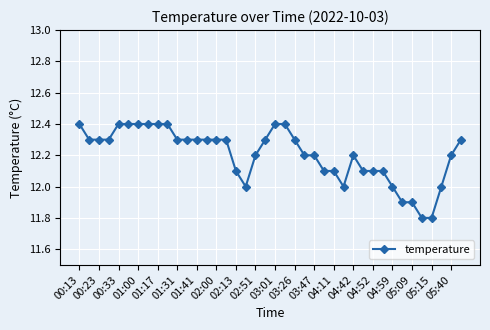

Is this an area chart (filled region under the line)?

No